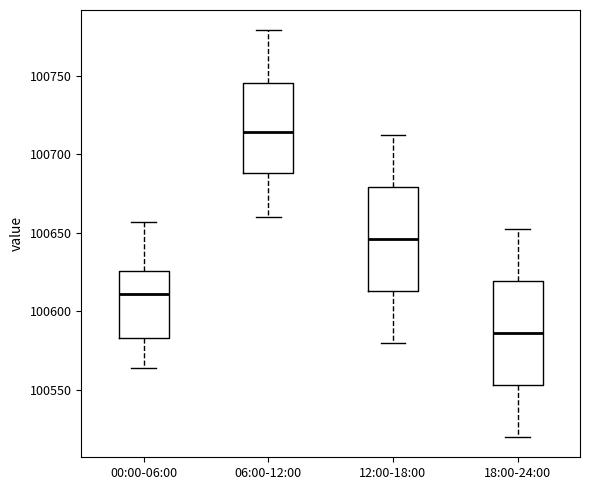

Reading left to right, transcribe this box plot: for each box, give where its median line is, the range the box spans, and where its two whiskers end, as read against the y-axis. The values are not printed on the chart, so give them approximately, as read against the axis.

00:00-06:00: median 100610, box 100585 to 100625, whiskers 100565 to 100655
06:00-12:00: median 100715, box 100690 to 100745, whiskers 100660 to 100780
12:00-18:00: median 100645, box 100615 to 100680, whiskers 100580 to 100715
18:00-24:00: median 100585, box 100555 to 100620, whiskers 100520 to 100655